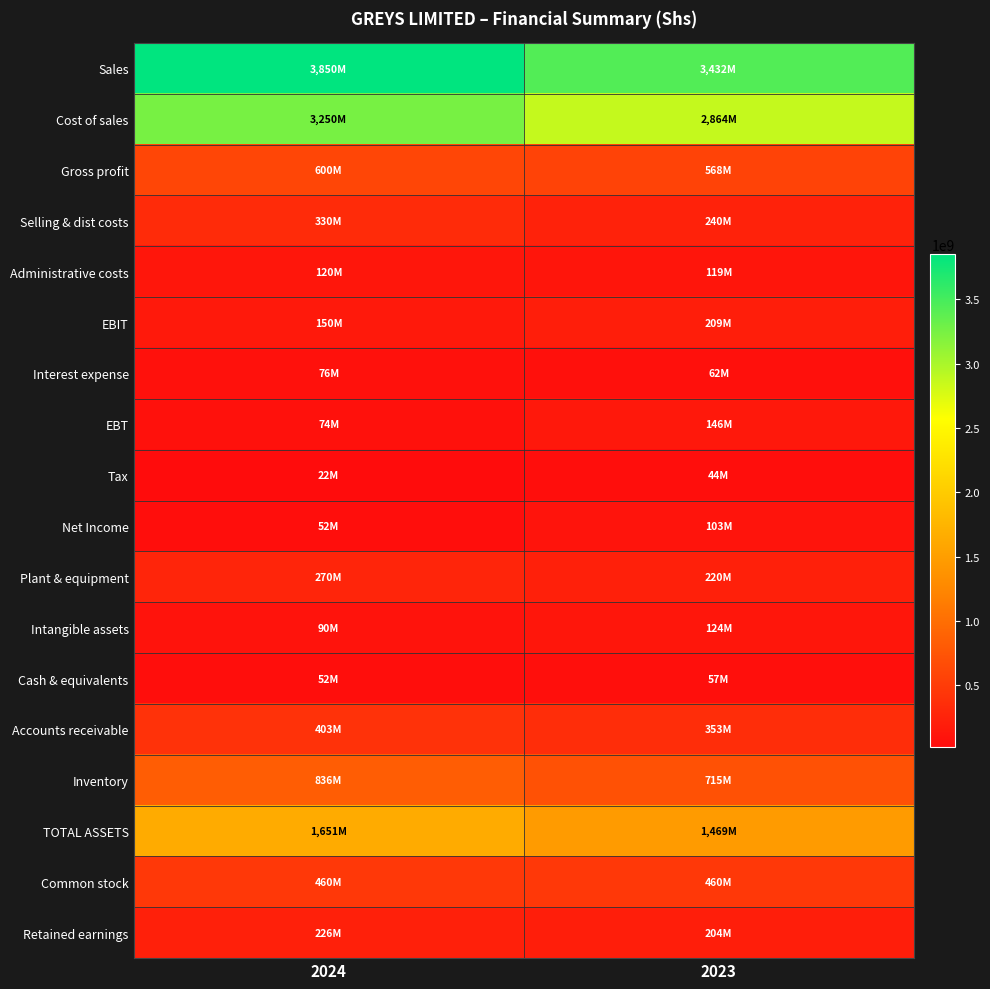

Between 2023 and 2024, which is larger?

2024